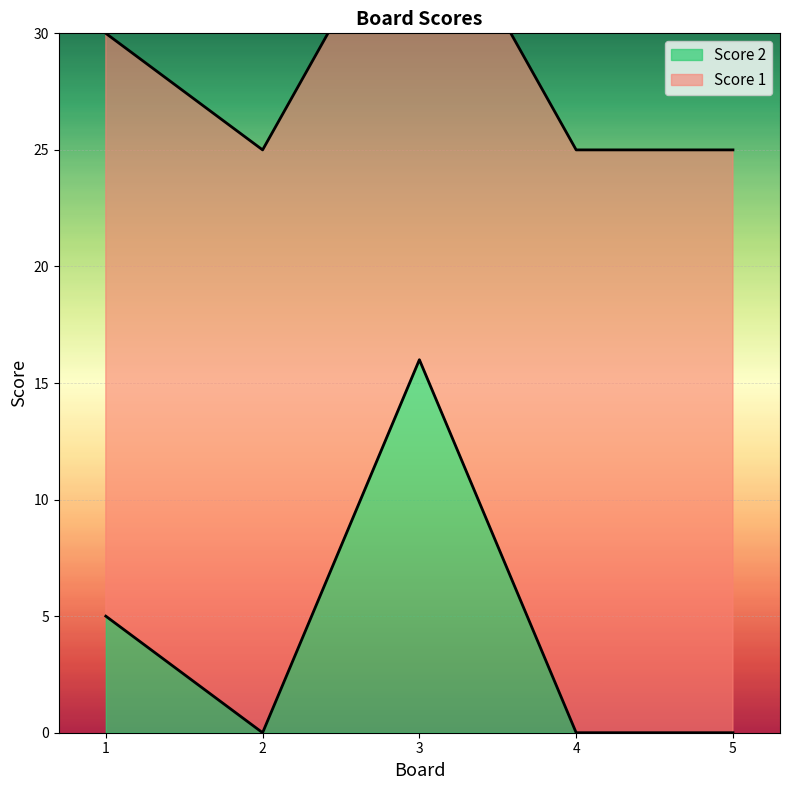

Rank the categories by value from lowest to highest.

2, 4, 5, 1, 3